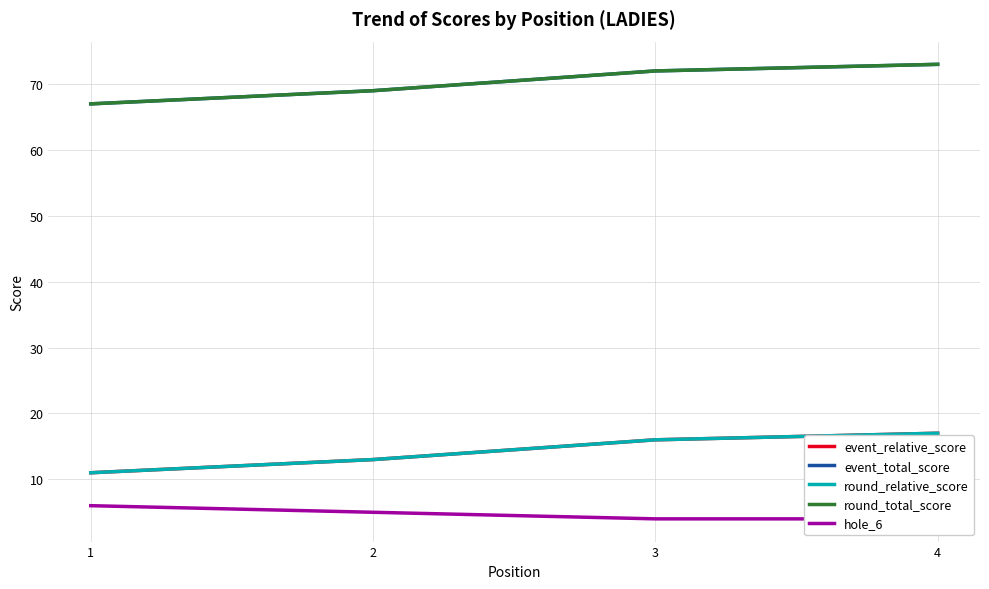

Reading left to right, what are all the values shown in this chart?

event_relative_score: 11	13	16	17
event_total_score: 67	69	72	73
round_relative_score: 11	13	16	17
round_total_score: 67	69	72	73
hole_6: 6	5	4	4